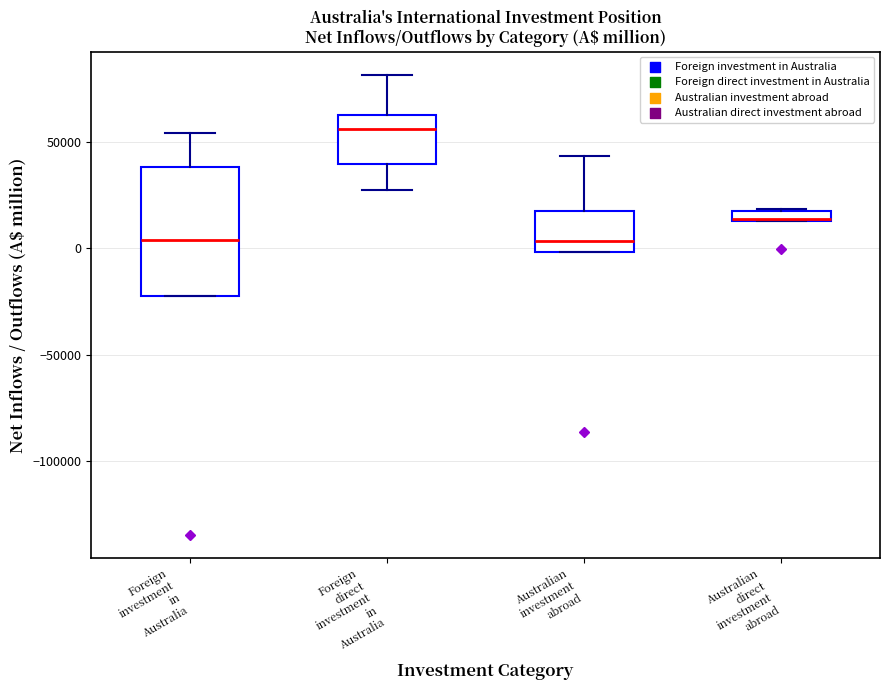

Where does the upper whisker of the box for Foreign direct investment in Australia end on the y-axis? The values are not printed on the chart, so give them approximately, as read against the axis.

80000